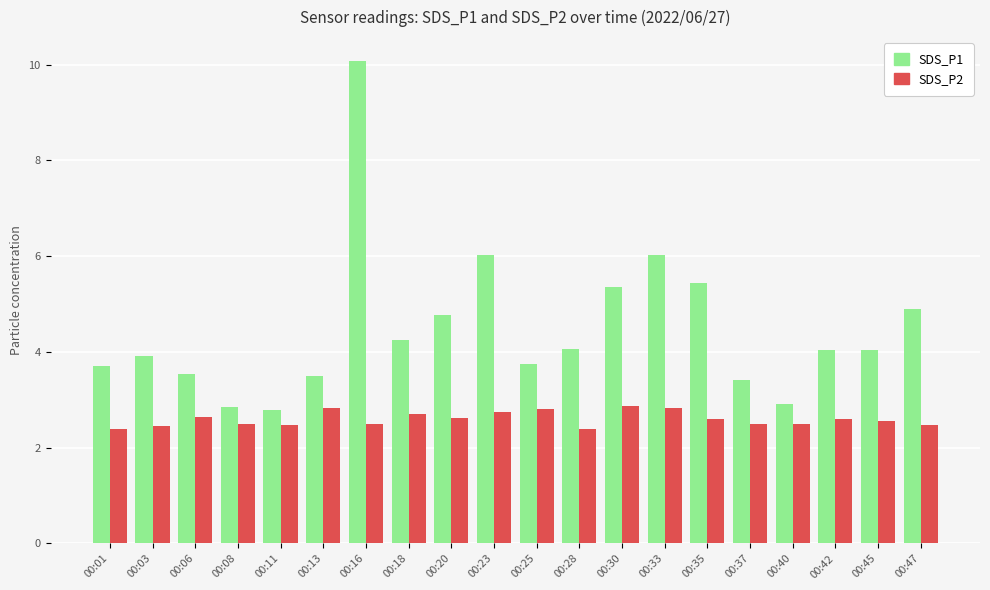

What is the sum of the SDS_P1 values at 00:47 and 00:16?

15.0